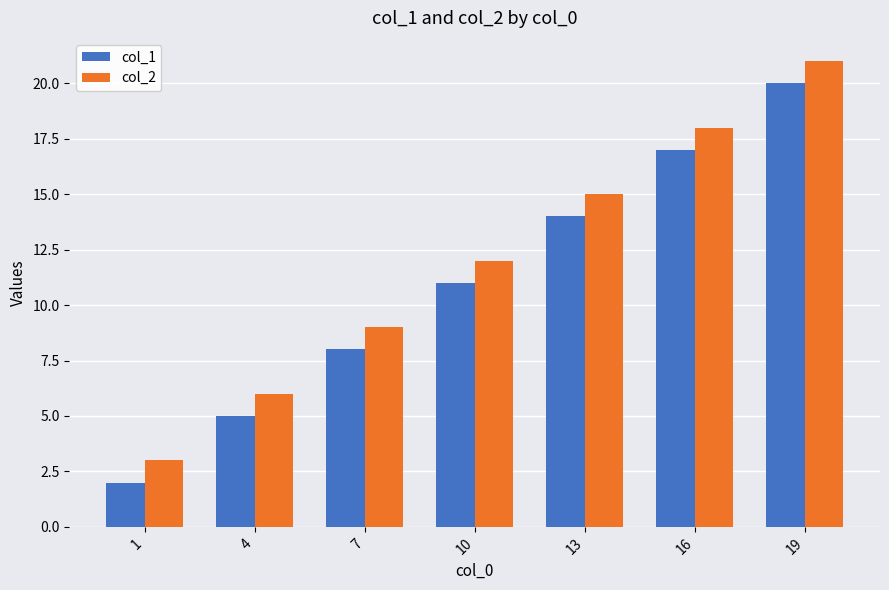

Which series has the largest total across all categories?

col_2